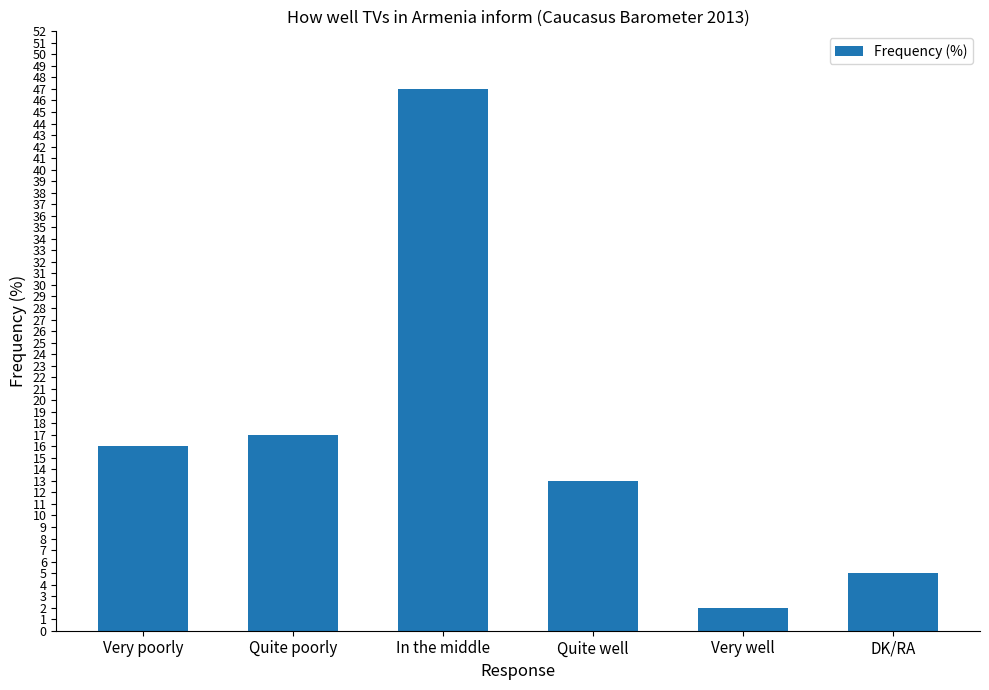

Does the chart contain stacked bars?

No